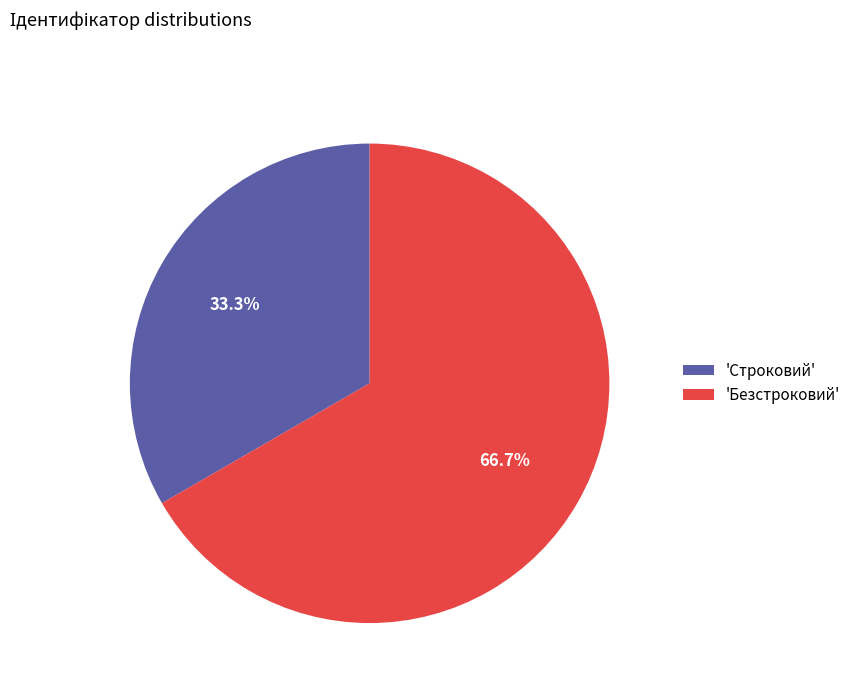

What is the smallest slice in the pie chart?

'Строковий'